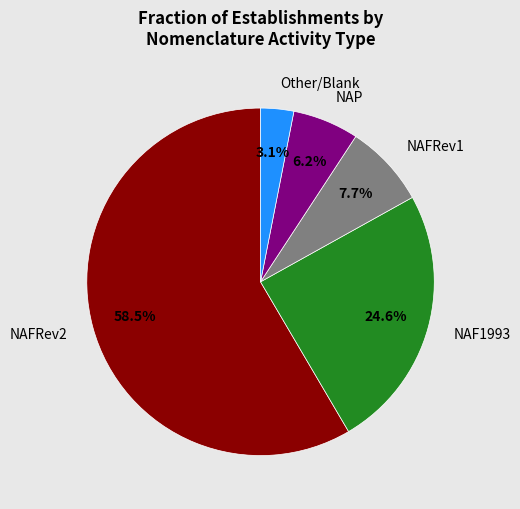

Which slice is the smallest?

Other/Blank